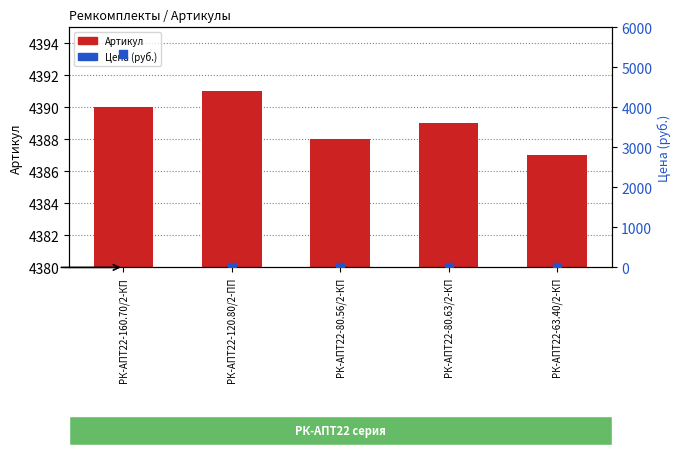

What is the total value across all series at РК-АПТ22-160.70/2-КП?

9728.5